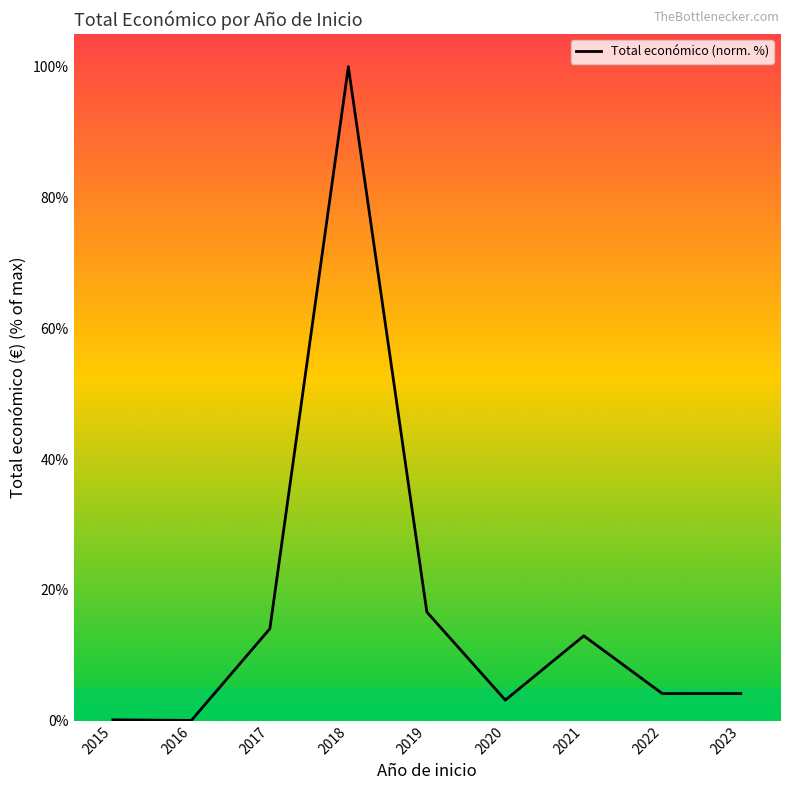

True or false: the data has more than 0 interior local peaks.

True